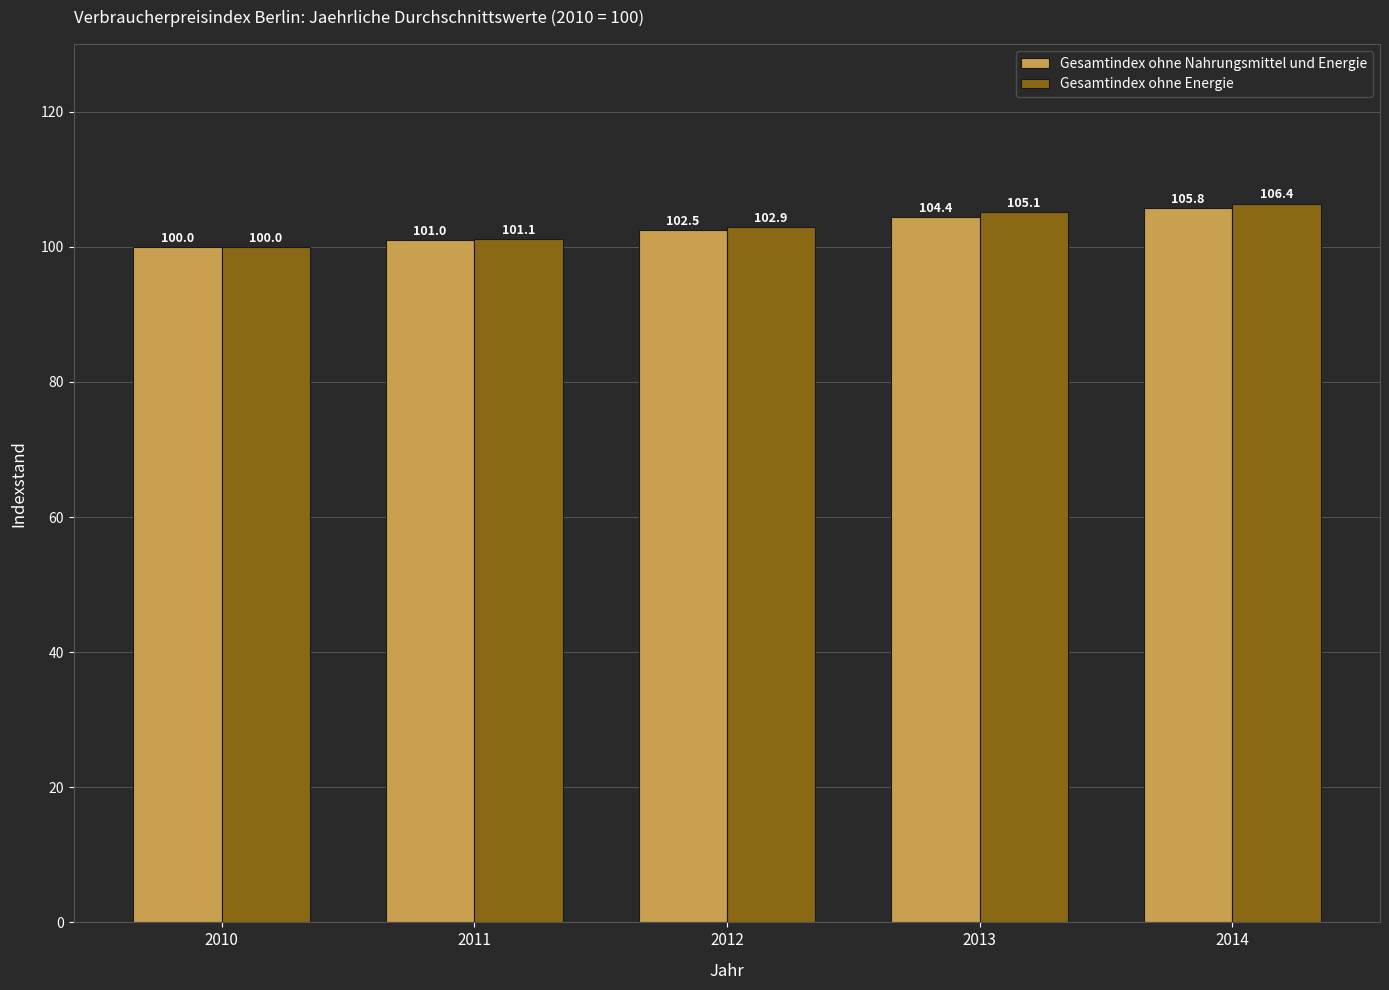

At which label is Gesamtindex ohne Nahrungsmittel und Energie closest to 102?

2012